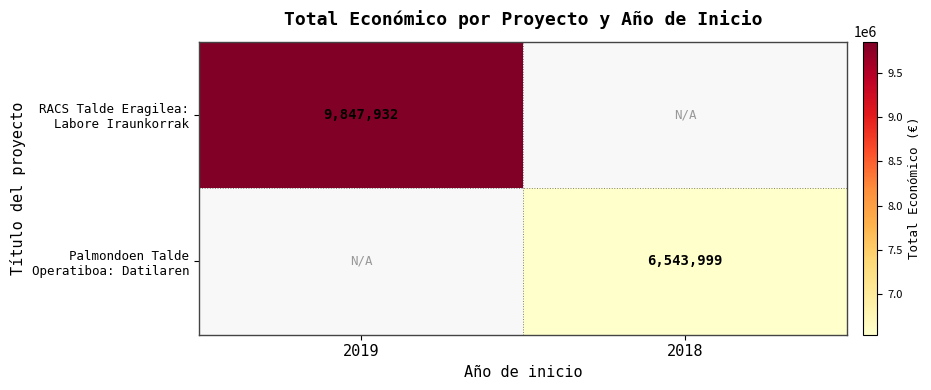

List the series in order of their overall mean, lowest first.

Palmondoen Talde Operatiboa: Datilaren, RACS Talde Eragilea: Labore Iraunkorrak